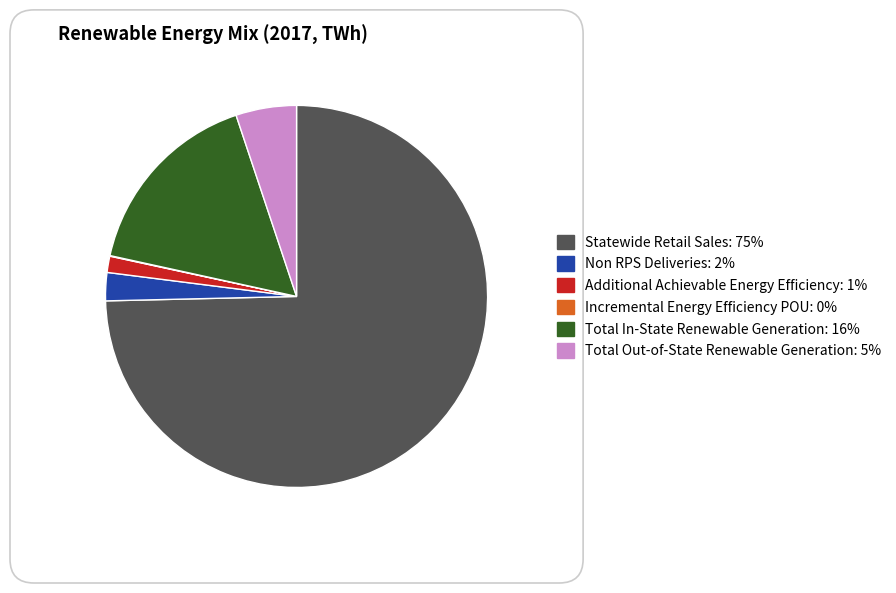

Is there a majority slice in this chart?

Yes